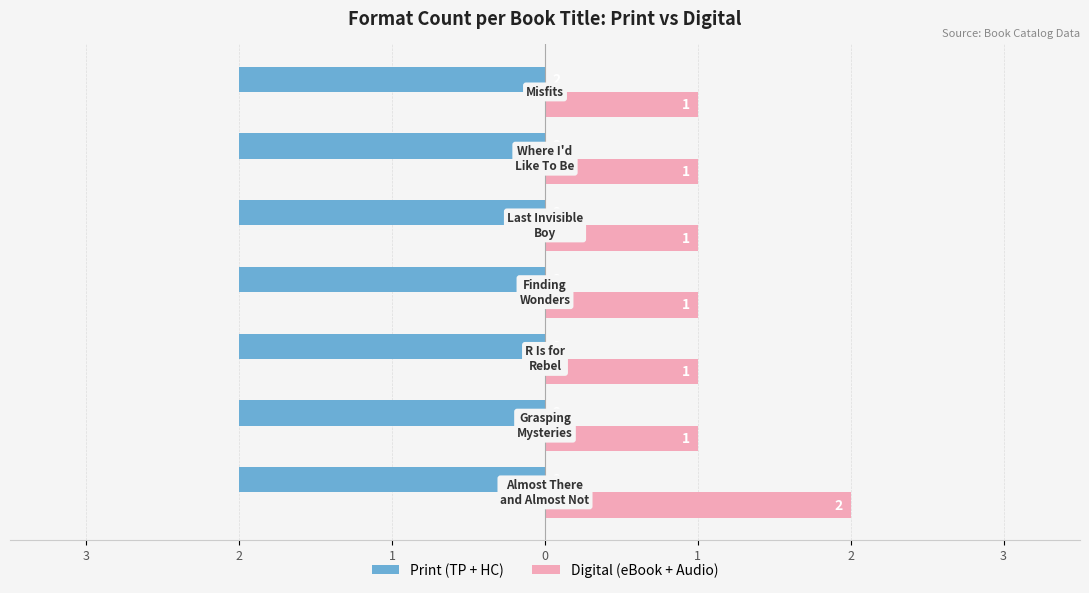

What are all the series names shown in the legend?

Print (TP + HC), Digital (eBook + Audio)